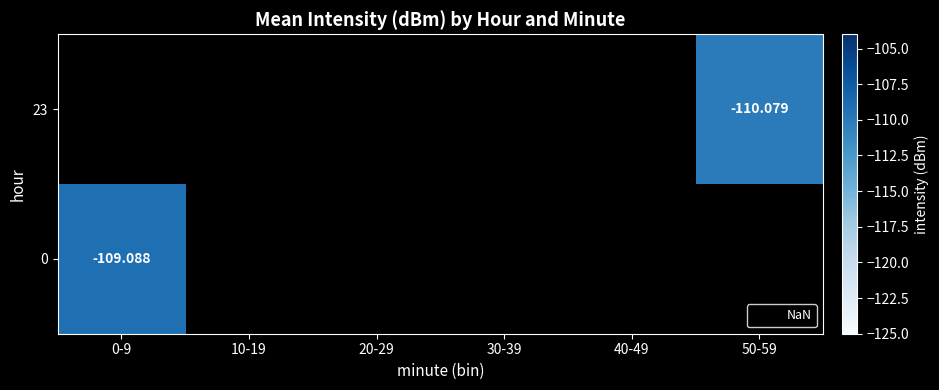

How many data points does each series have?

6